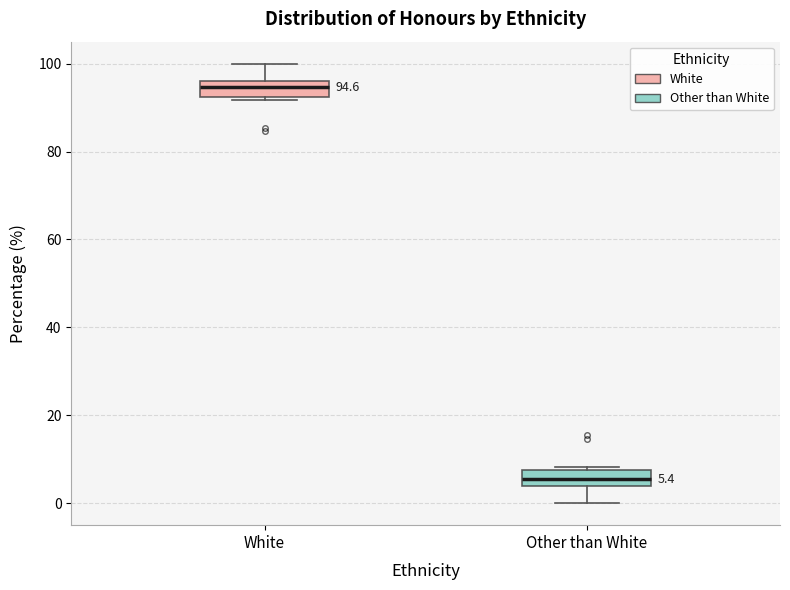

Which box's median line is the lowest?

Other than White